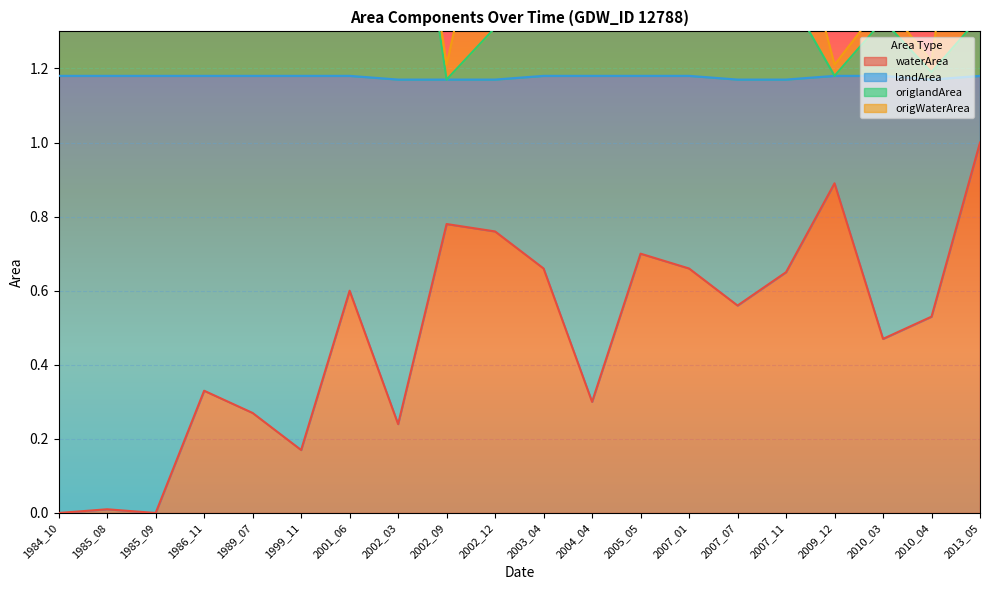

What is the difference between the maximum and second lowest values in the waterArea series?

1.0